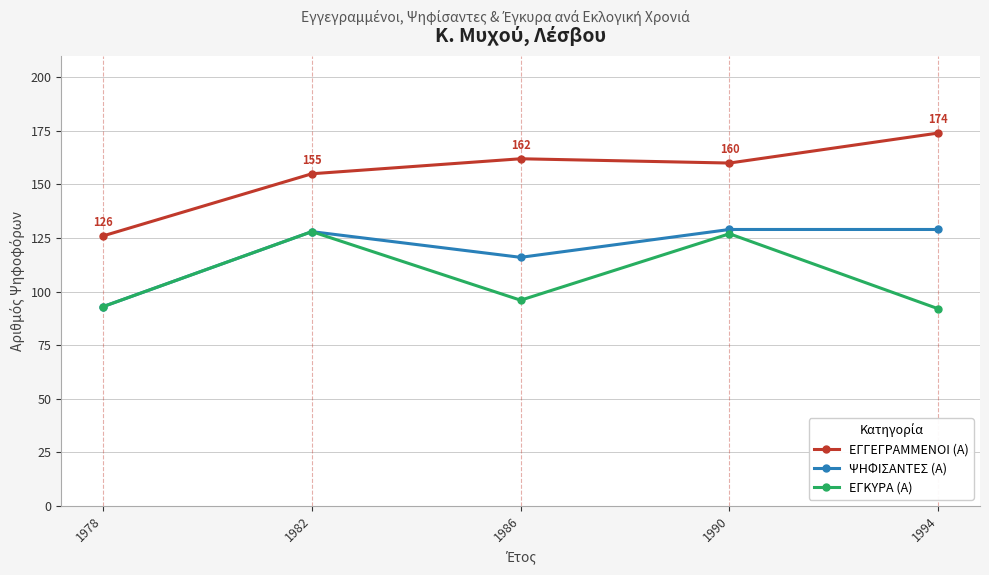

Read the ΕΓΓΕΓΡΑΜΜΕΝΟΙ (Α) value at 1978, to the nearest 5.

125